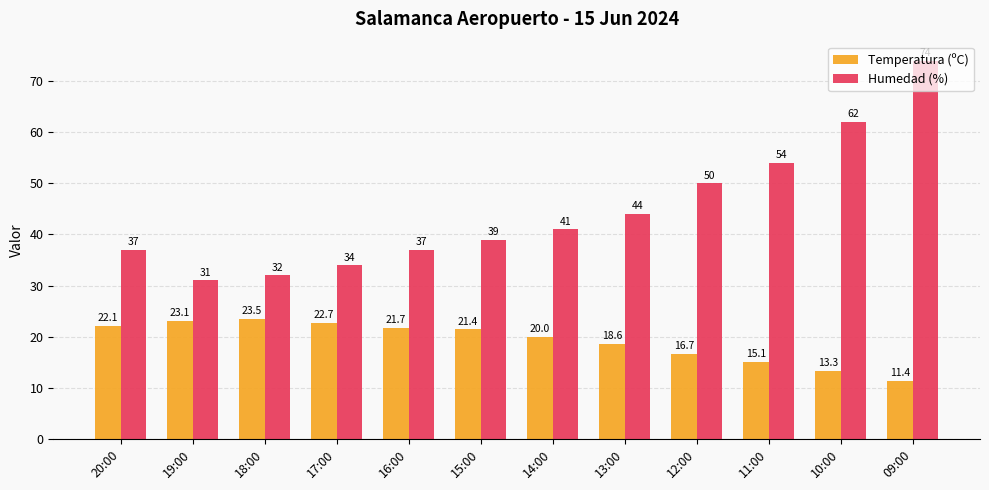

How many bars are there in total?

24